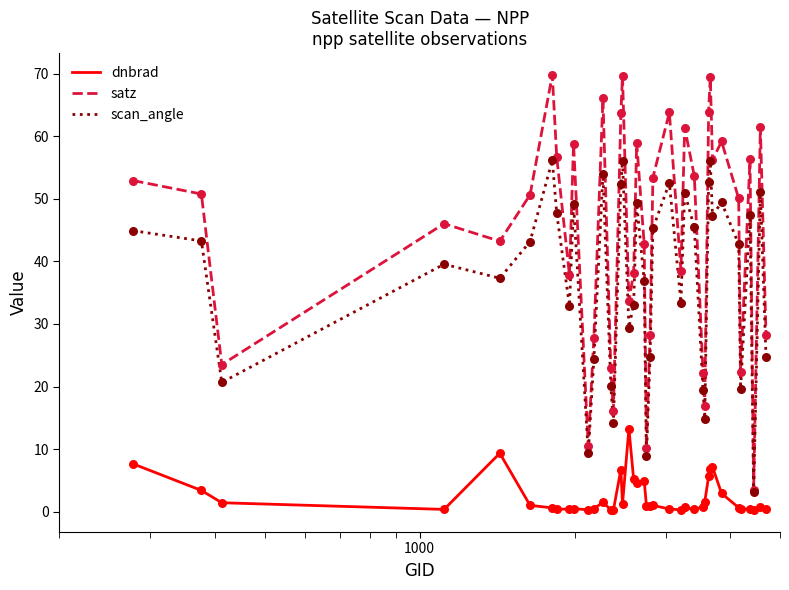

Which series has the largest total across all categories?

satz